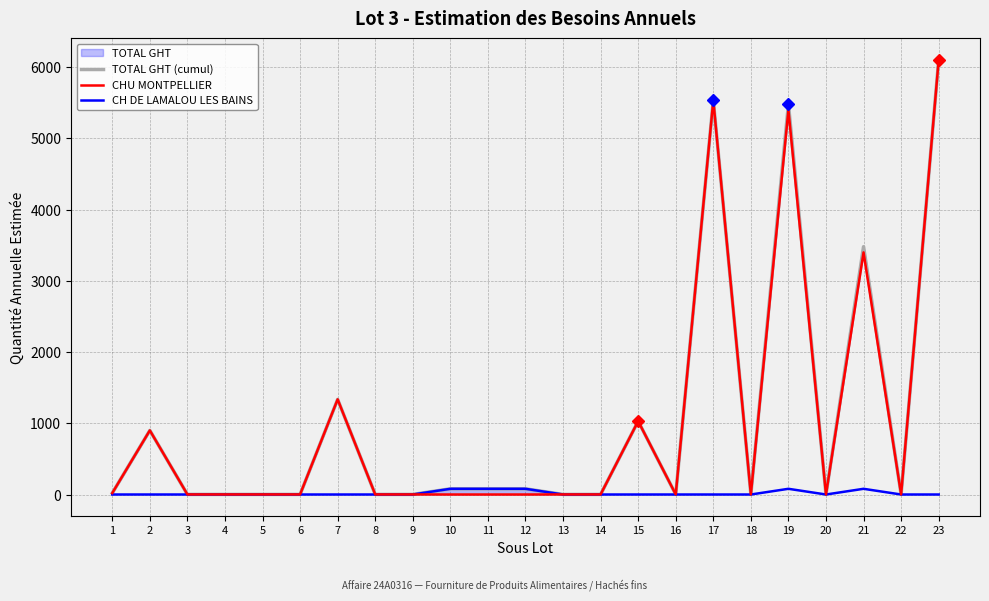

Rank the series at 9 from highest to lowest value.

TOTAL GHT (cumul), CHU MONTPELLIER, CH DE LAMALOU LES BAINS